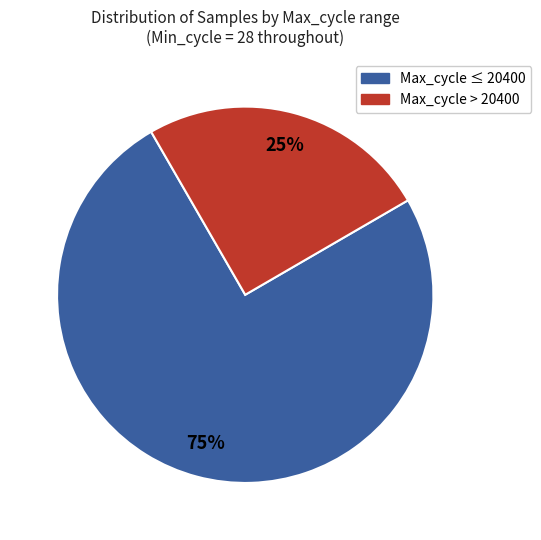

Does any single category account for the majority?

Yes